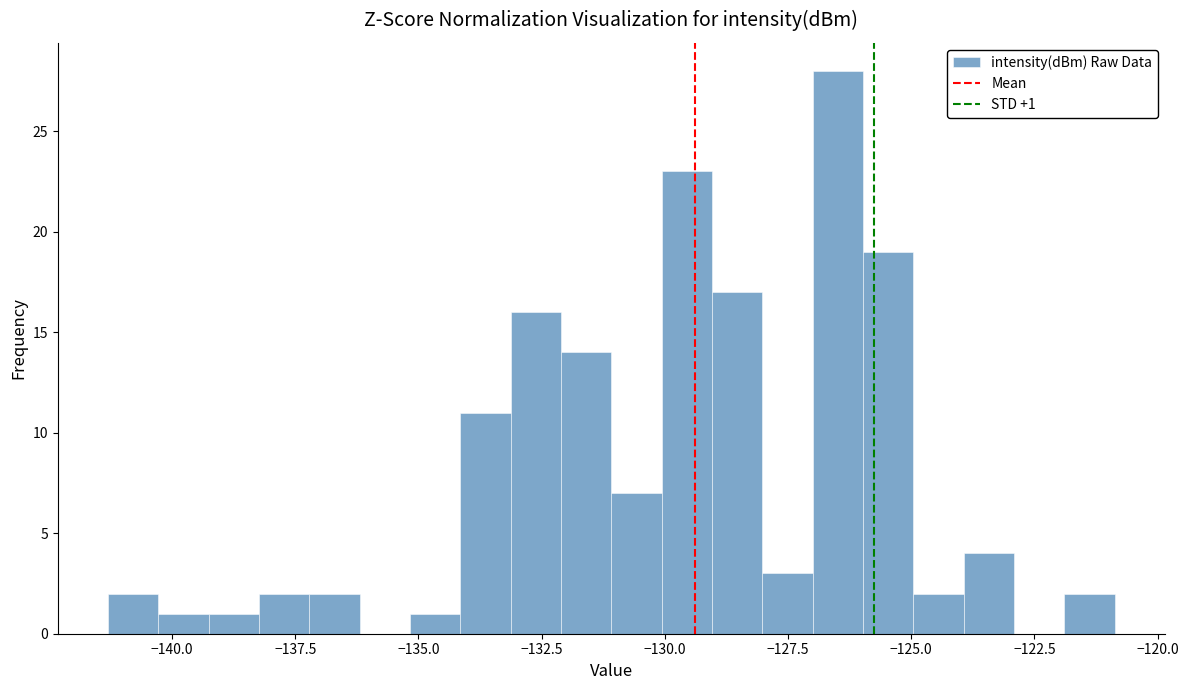

Read against the x-axis, roughly where is the centre of the tallest bar?

-126.5